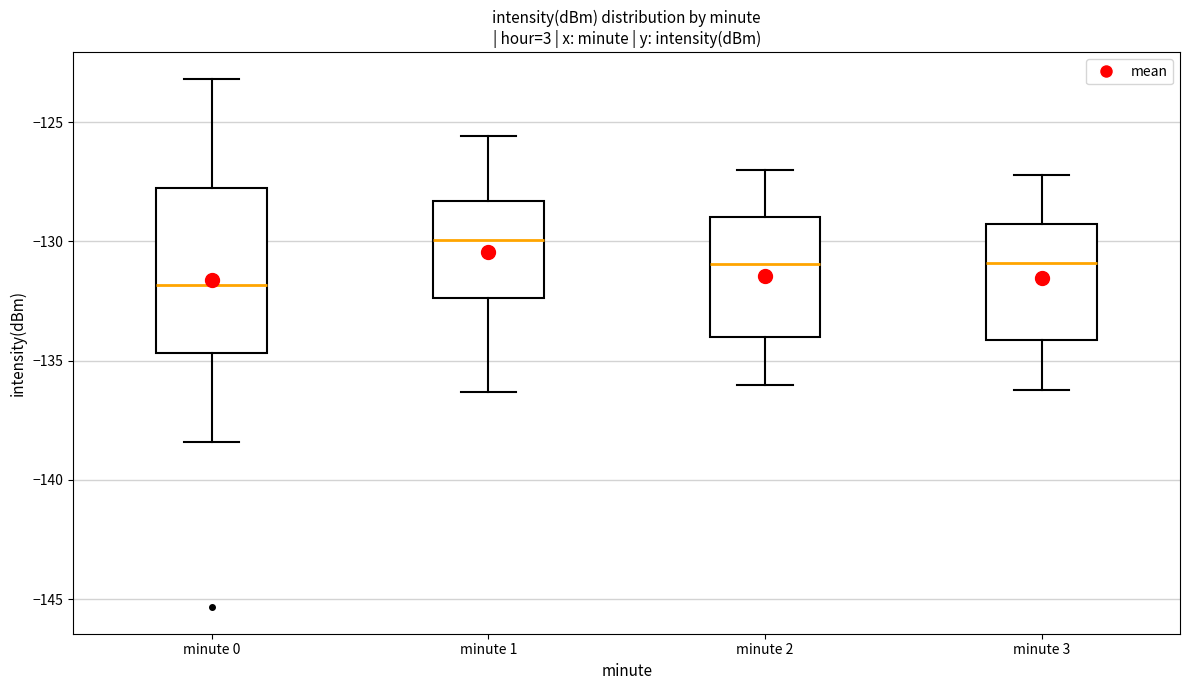

Where is the lower edge of the box for minute 1 on the y-axis? The values are not printed on the chart, so give them approximately, as read against the axis.

-132.5